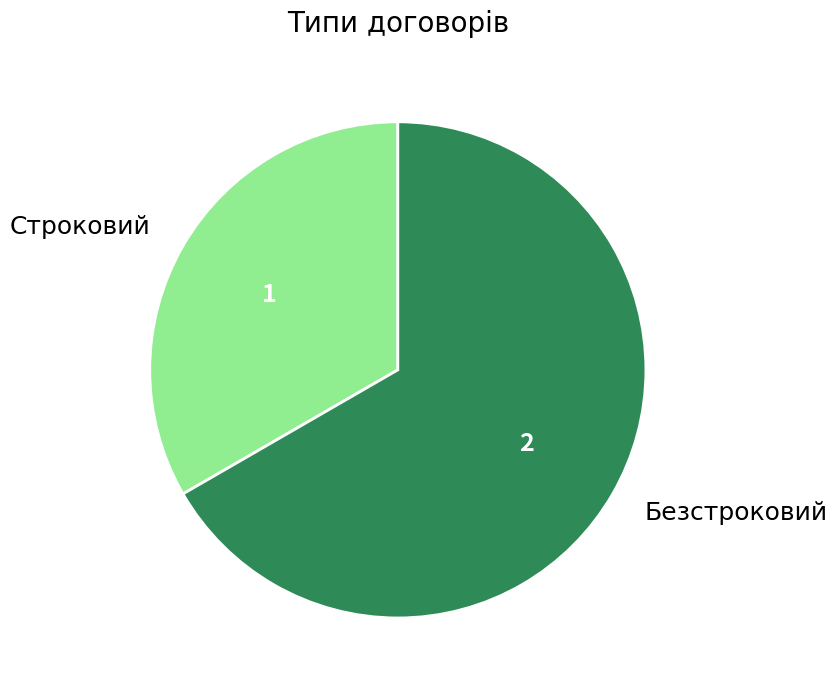

True or false: Строковий accounts for 33% of the total.

True